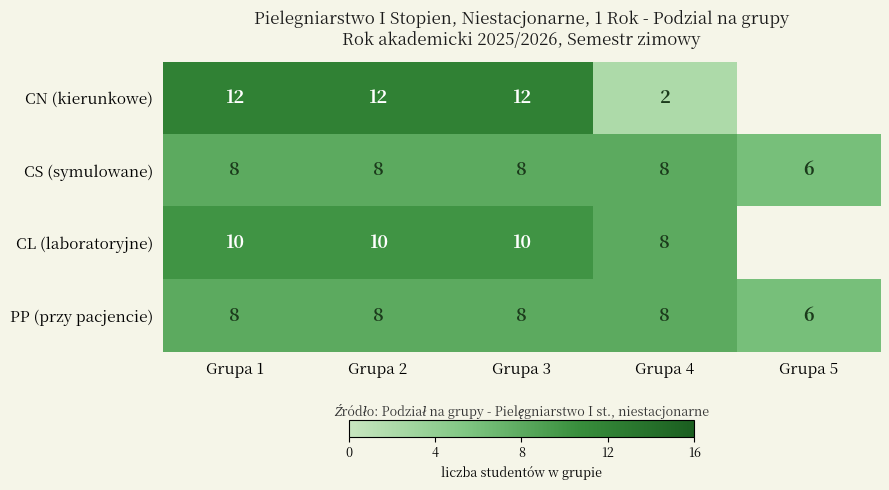

What is the sum of all CS (symulowane) values?

38